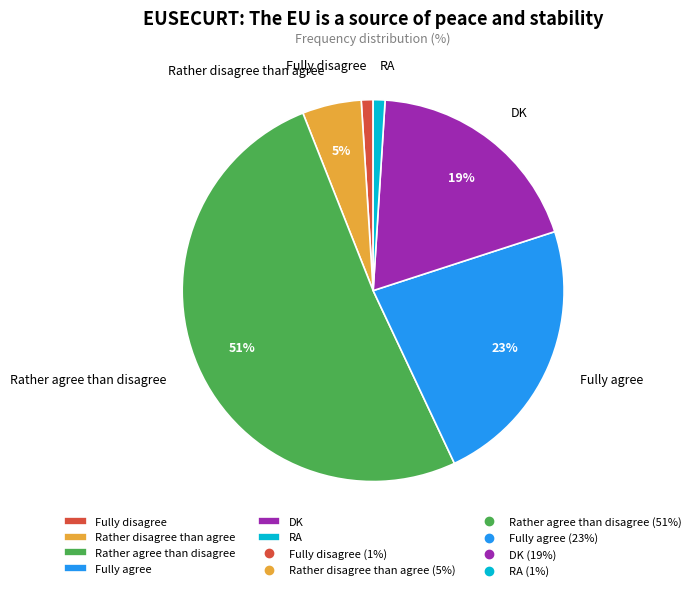

Does Rather agree than disagree account for over 50% of the chart?

Yes